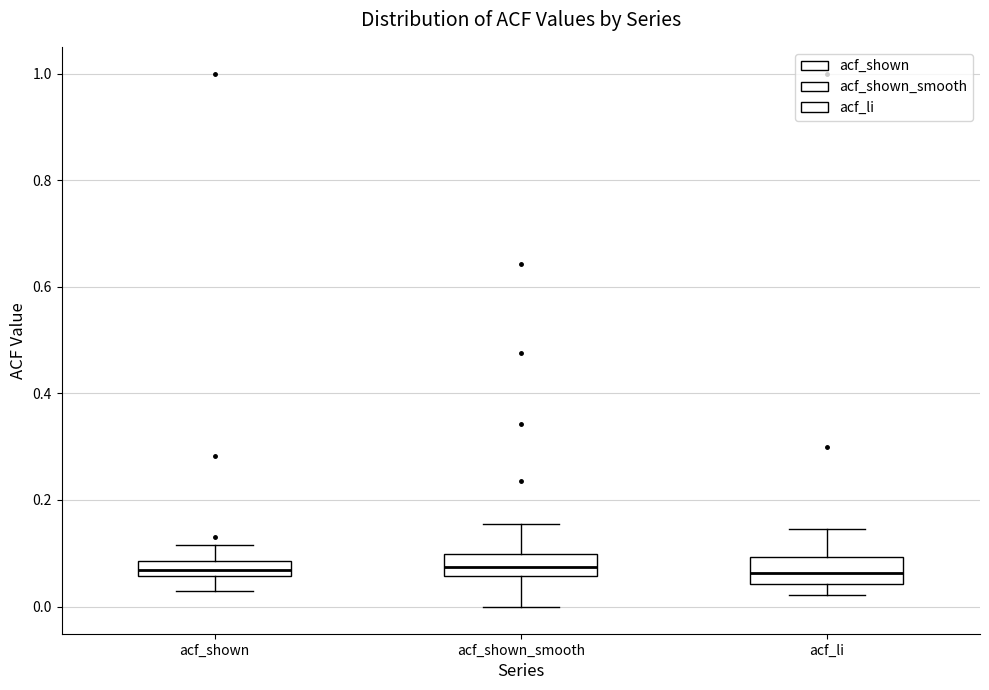

Where does the median line of the box for acf_shown_smooth sit on the y-axis? The values are not printed on the chart, so give them approximately, as read against the axis.

0.08